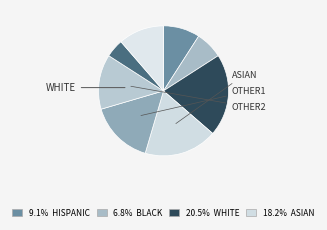

Is there a majority slice in this chart?

No